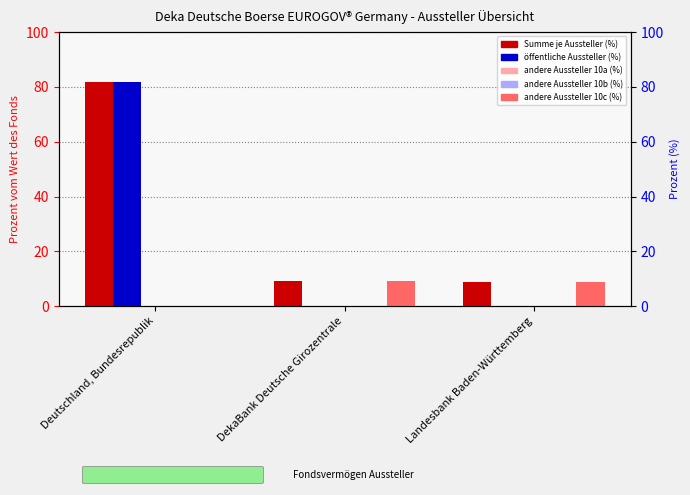

Rank the series at DekaBank Deutsche Girozentrale from highest to lowest value.

Summe je Aussteller (%), andere Aussteller 10c (%), öffentliche Aussteller (%), andere Aussteller 10a (%), andere Aussteller 10b (%)